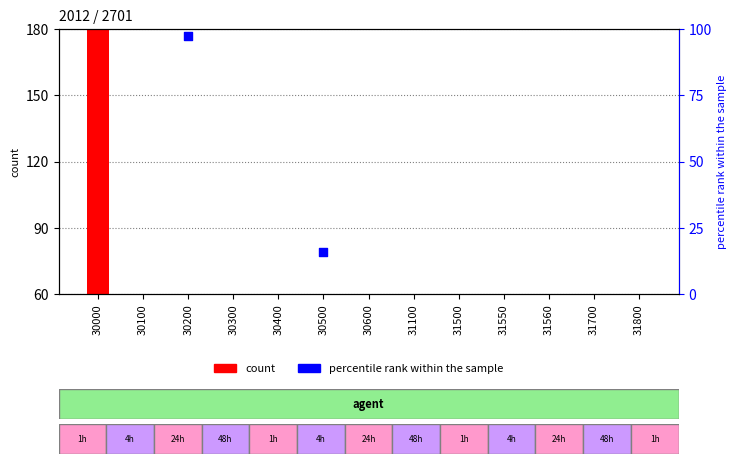

At which category is the sum across all series the highest?

30000